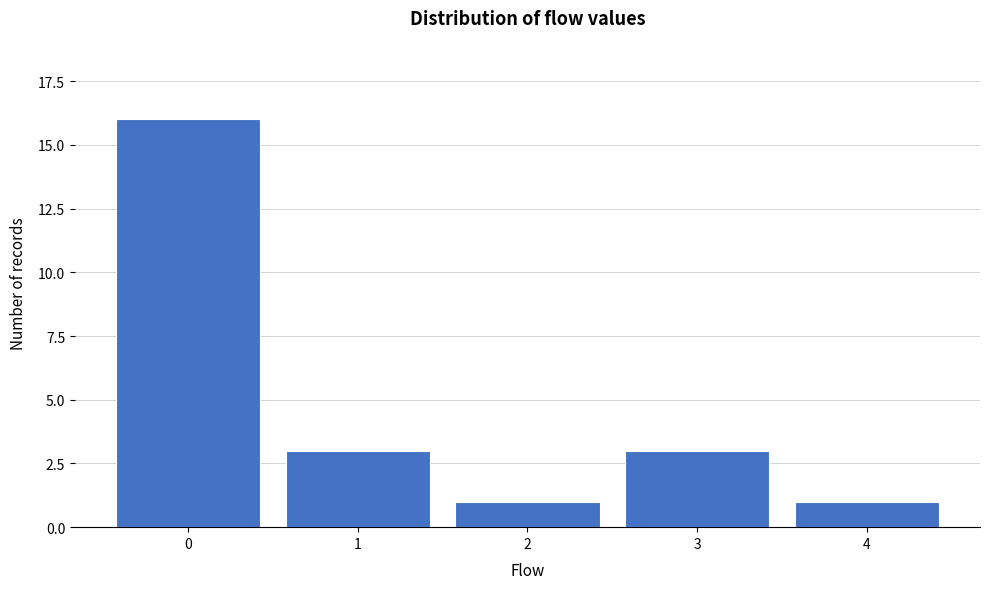

Reading left to right, transcribe all the data shown in this chart.

0=16	1=3	2=1	3=3	4=1